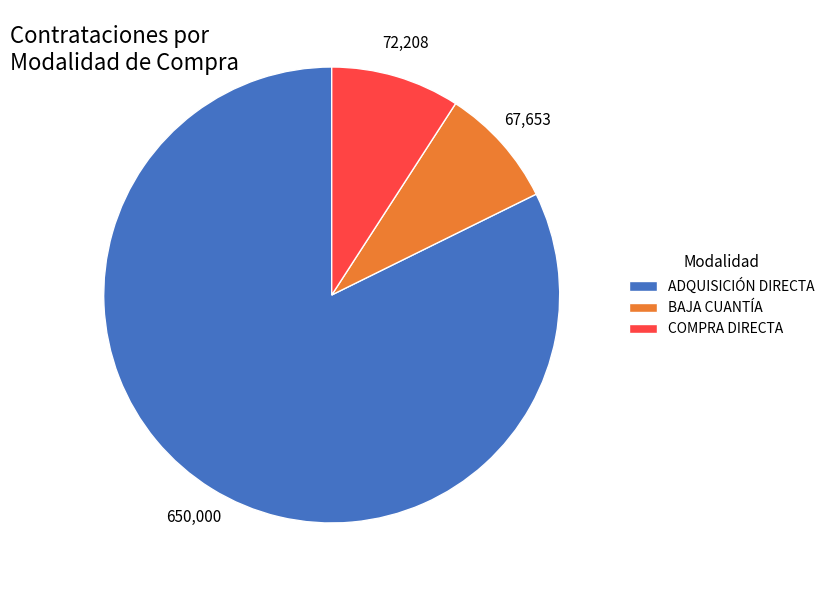

What is the ratio of the value at COMPRA DIRECTA to the value at BAJA CUANTÍA?

1.1